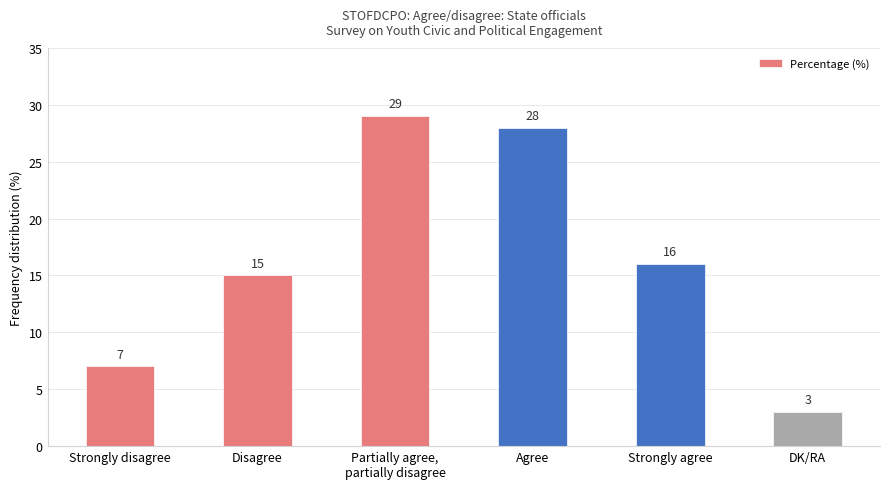

Reading right to left, extract all data points from this chart.

DK/RA=3	Strongly agree=16	Agree=28	Partially agree,
partially disagree=29	Disagree=15	Strongly disagree=7